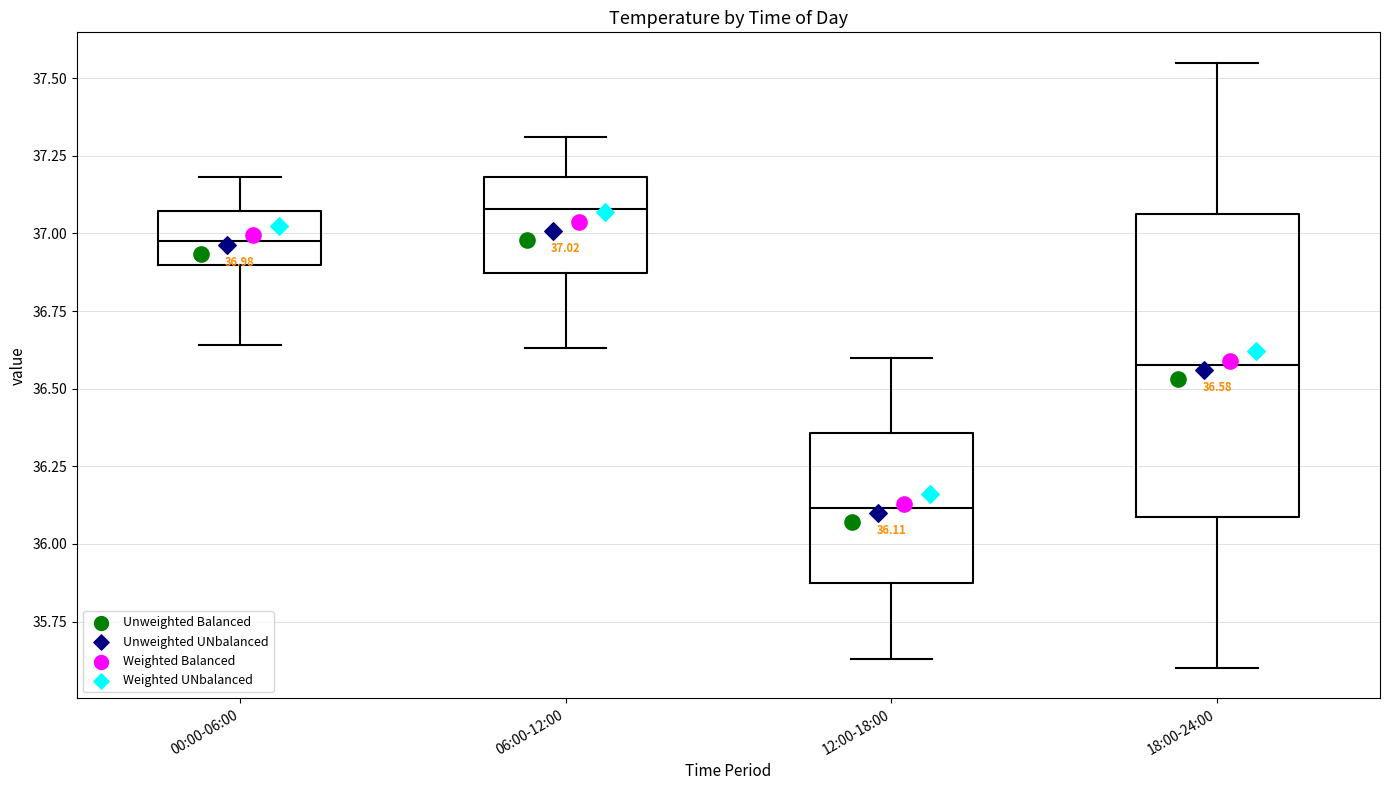

Which box is the tallest, from its lower edge to its upper edge?

18:00-24:00